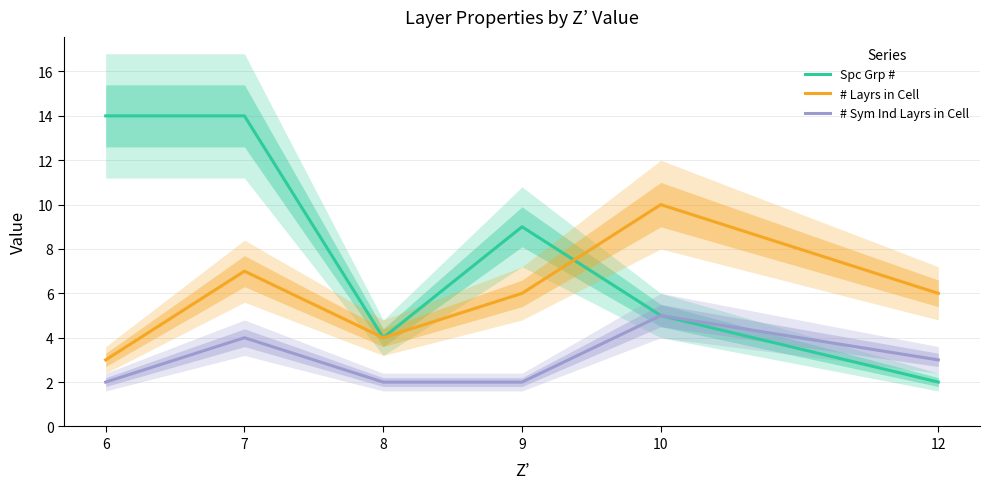

What are all the series names shown in the legend?

Spc Grp #, # Layrs in Cell, # Sym Ind Layrs in Cell